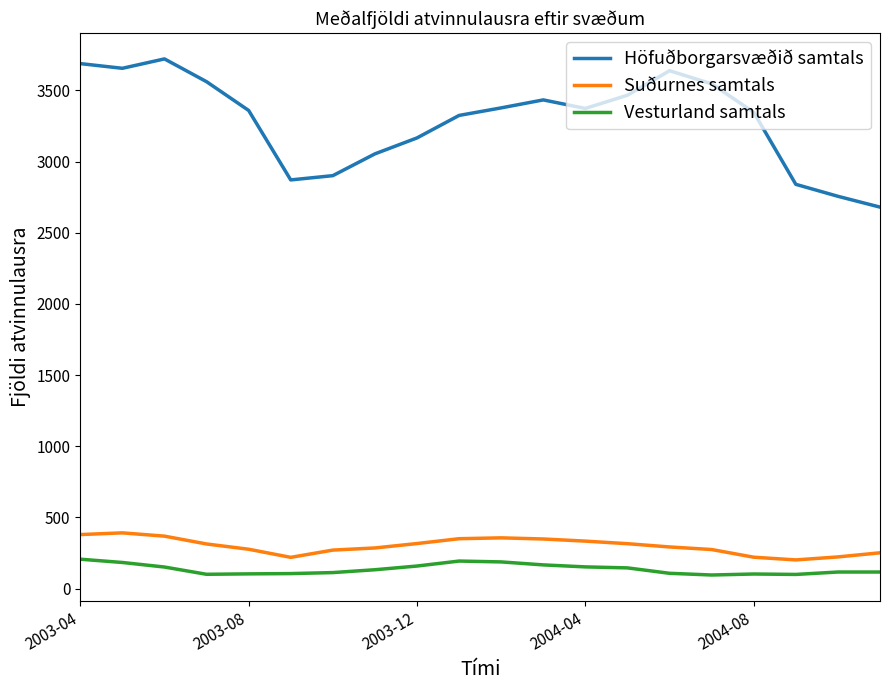

Which series has the largest range (max minus min)?

Höfuðborgarsvæðið samtals